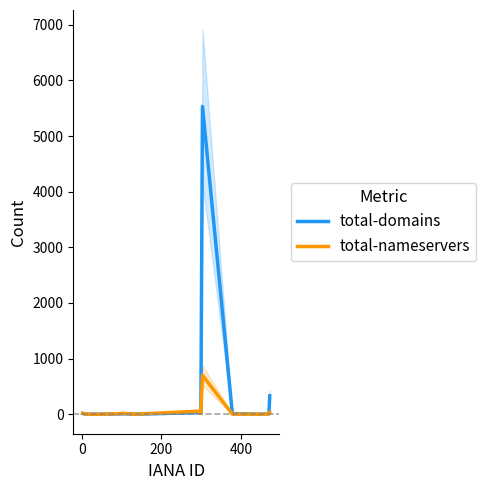

True or false: total-domains has more than 2 interior local peaks.

True